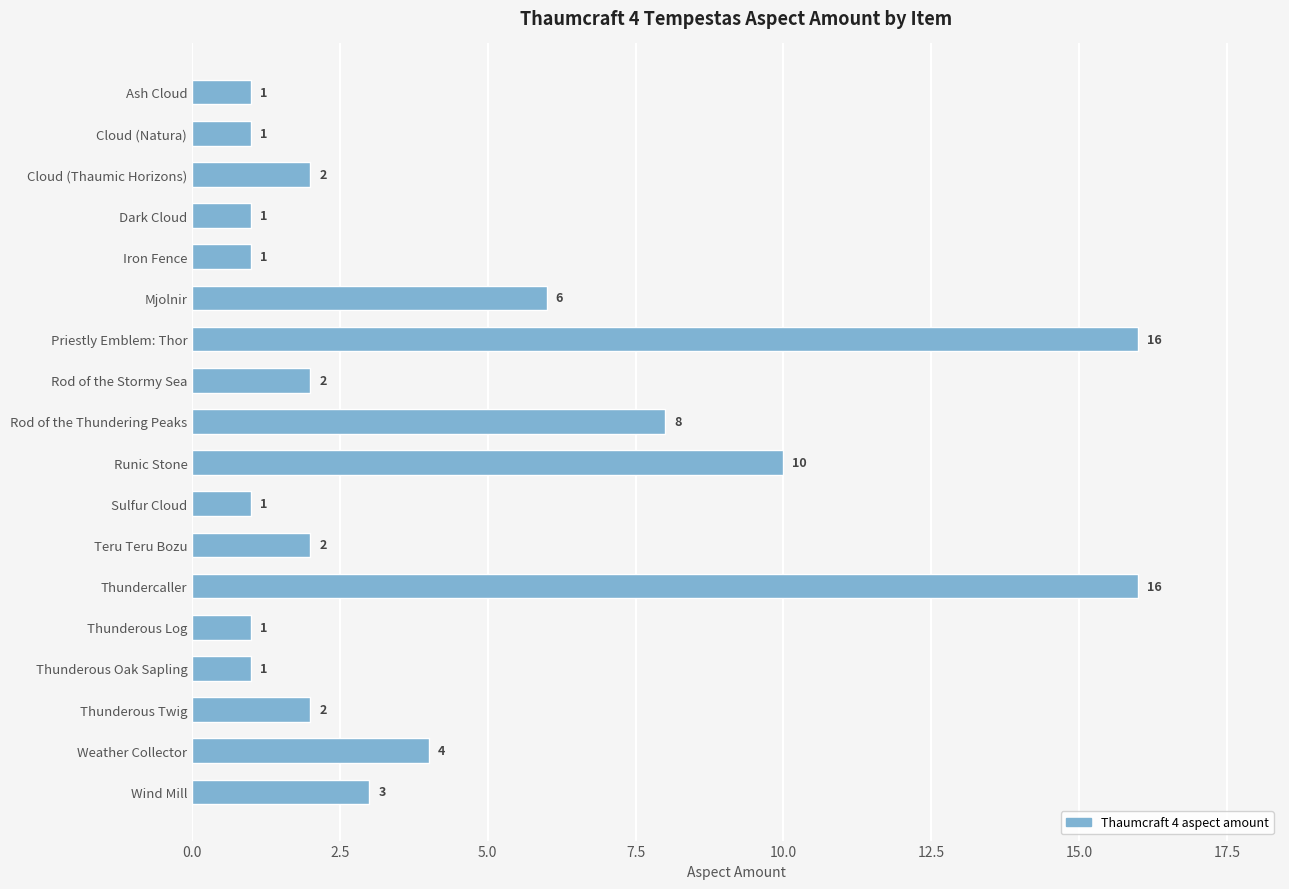

What is the average value?

4